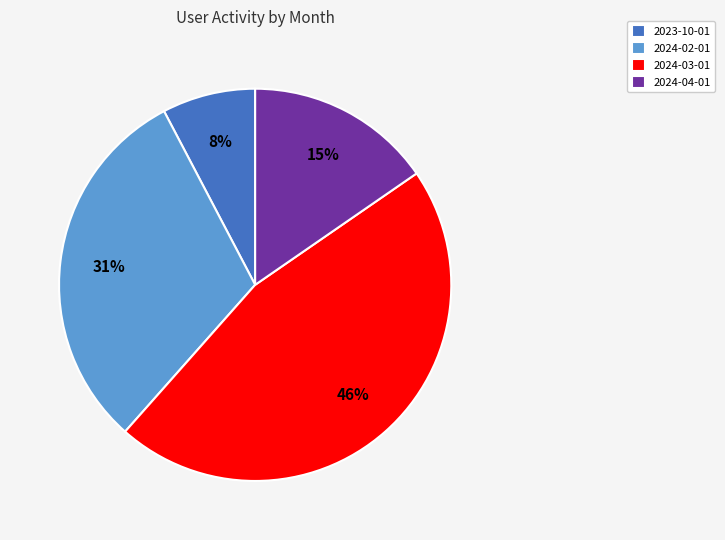

To the nearest percent, what is the difference between the largest and smallest slice percentages?

38%